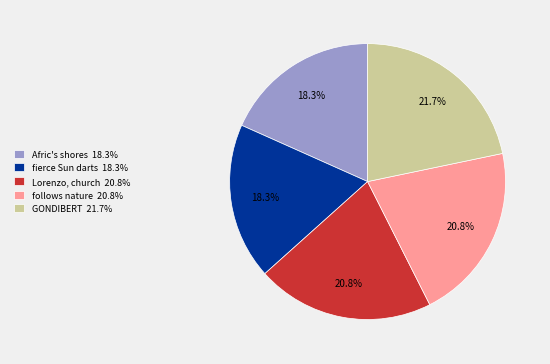

Is there a majority slice in this chart?

No